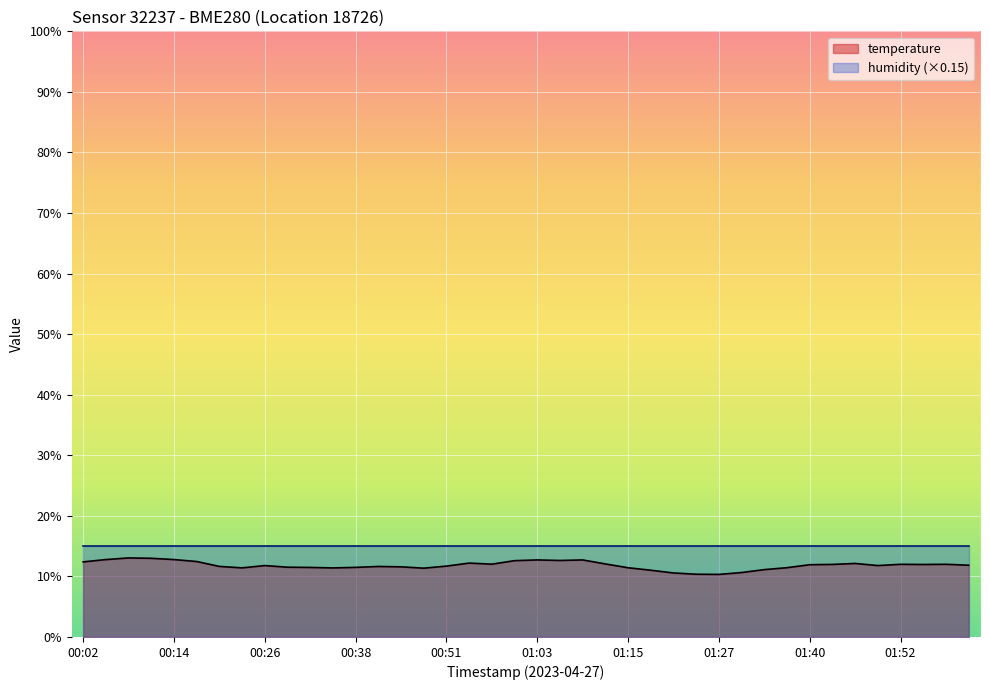

True or false: the data shows 6.3 at 01:40.

False